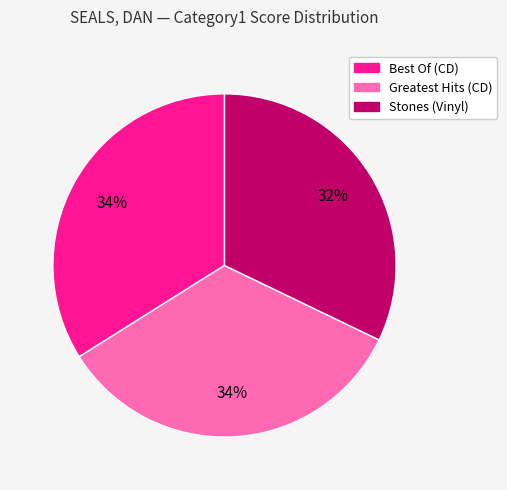

What is the smallest slice in the pie chart?

Stones (Vinyl)